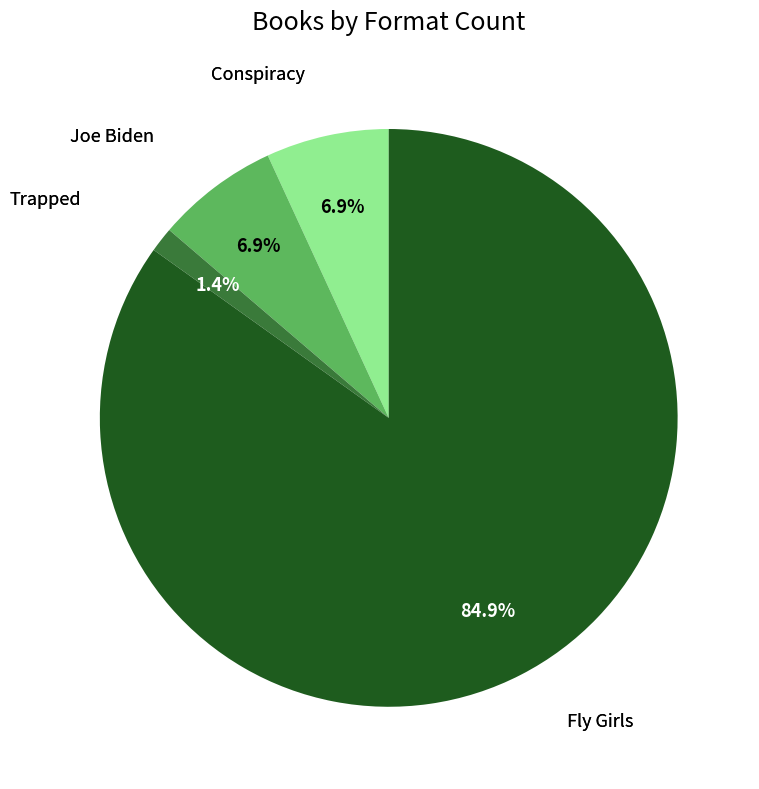

Count the number of slices in the pie.

4